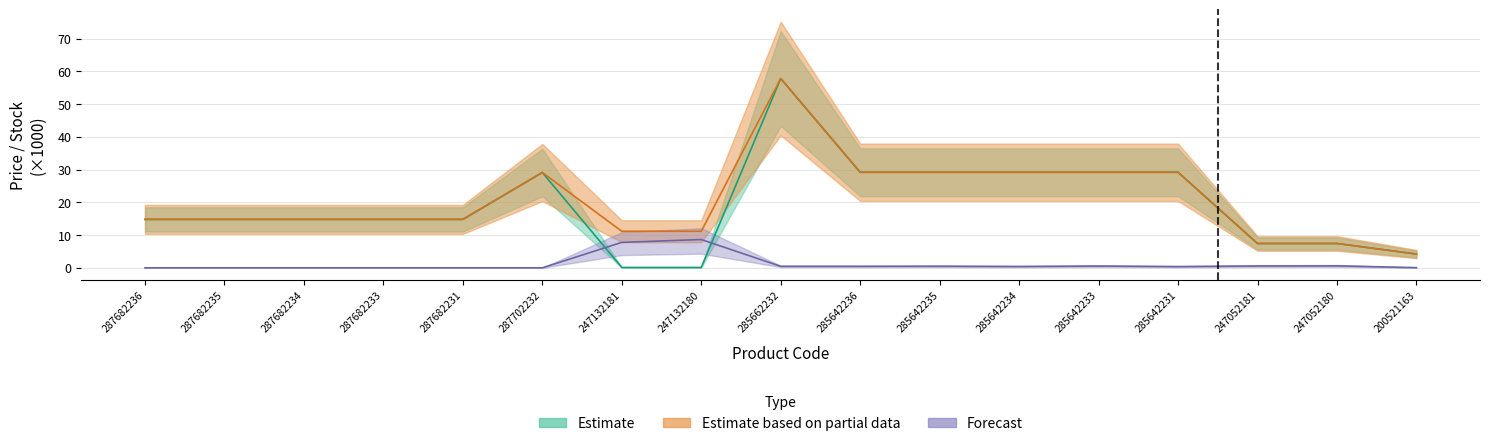

Where is Forecast nearest to the value 4?

247052180